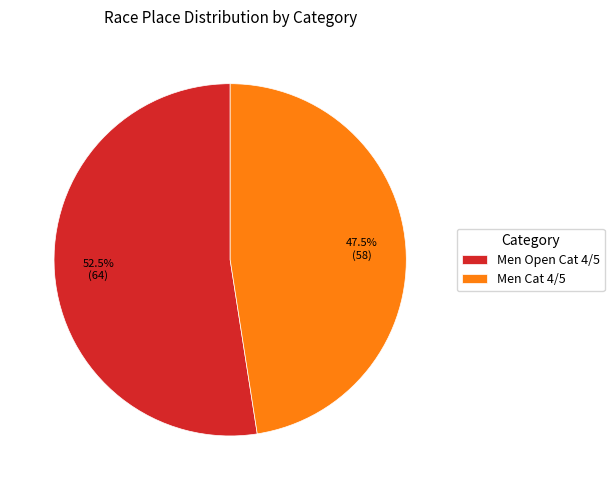

How much of the chart is everything except Men Cat 4/5?

52.5%